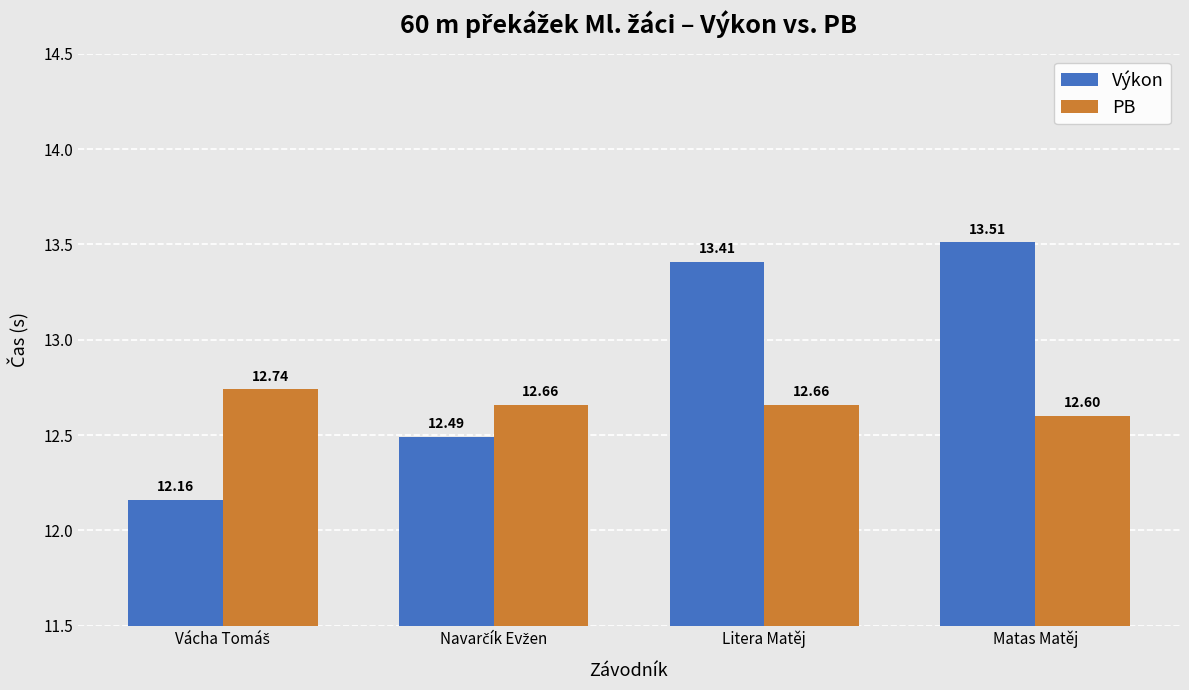

What is the minimum value for PB?

12.6